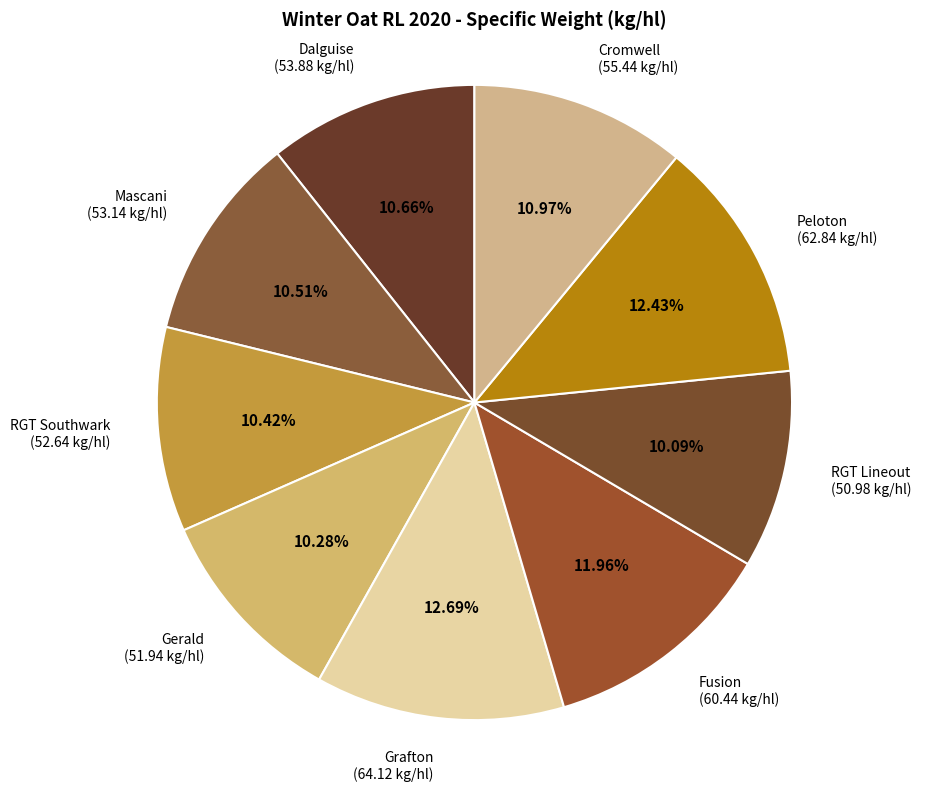

Count the number of slices in the pie.

9